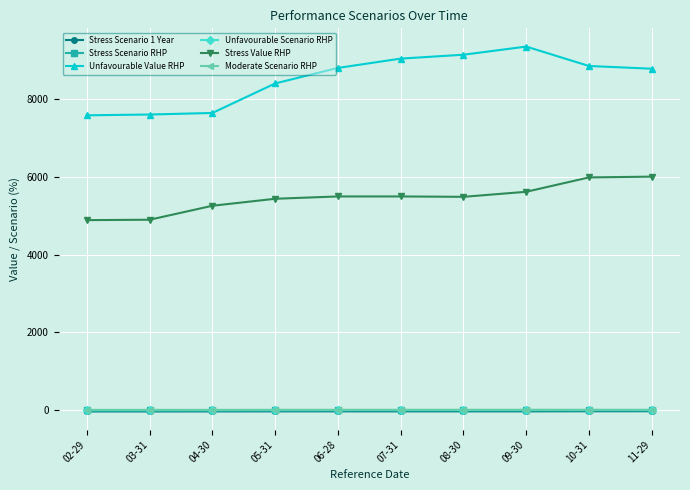

How many Moderate Scenario RHP values are between 2 and 4?

3